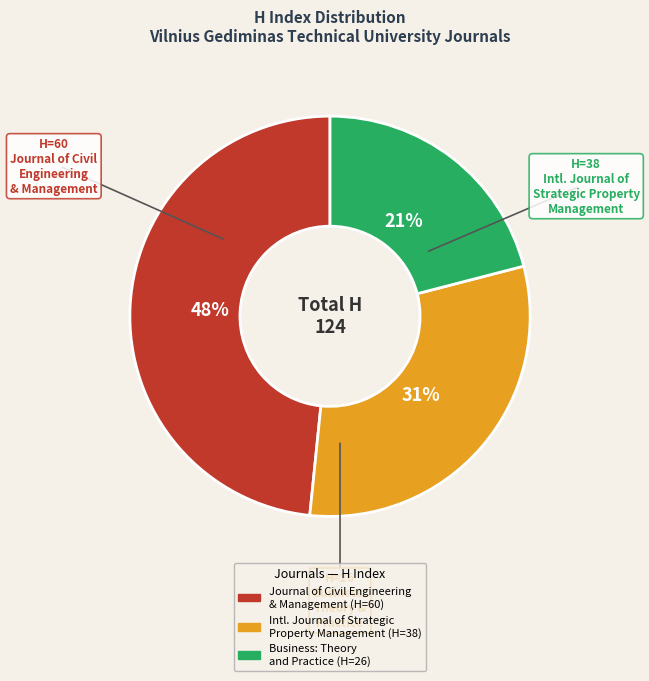

To the nearest percent, what is the average slice percentage?

33%